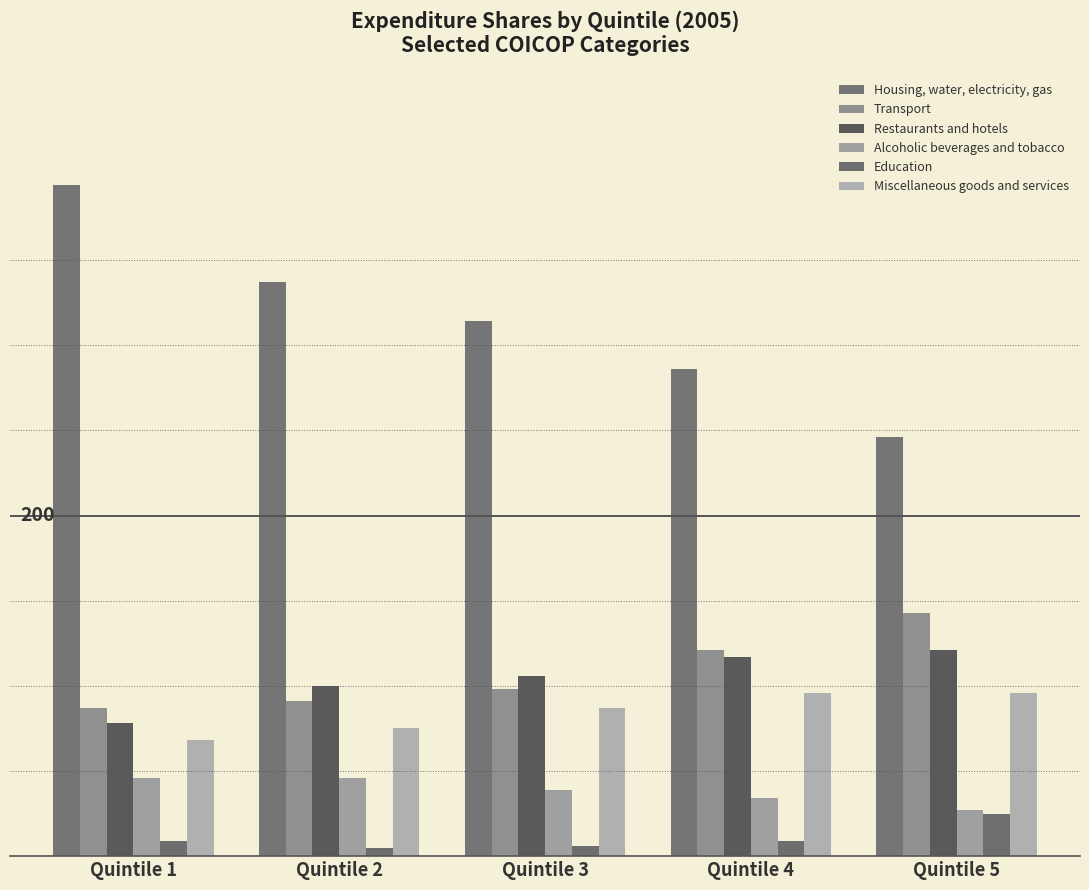

What is the sum of the Education values at Quintile 5 and Quintile 2?

30